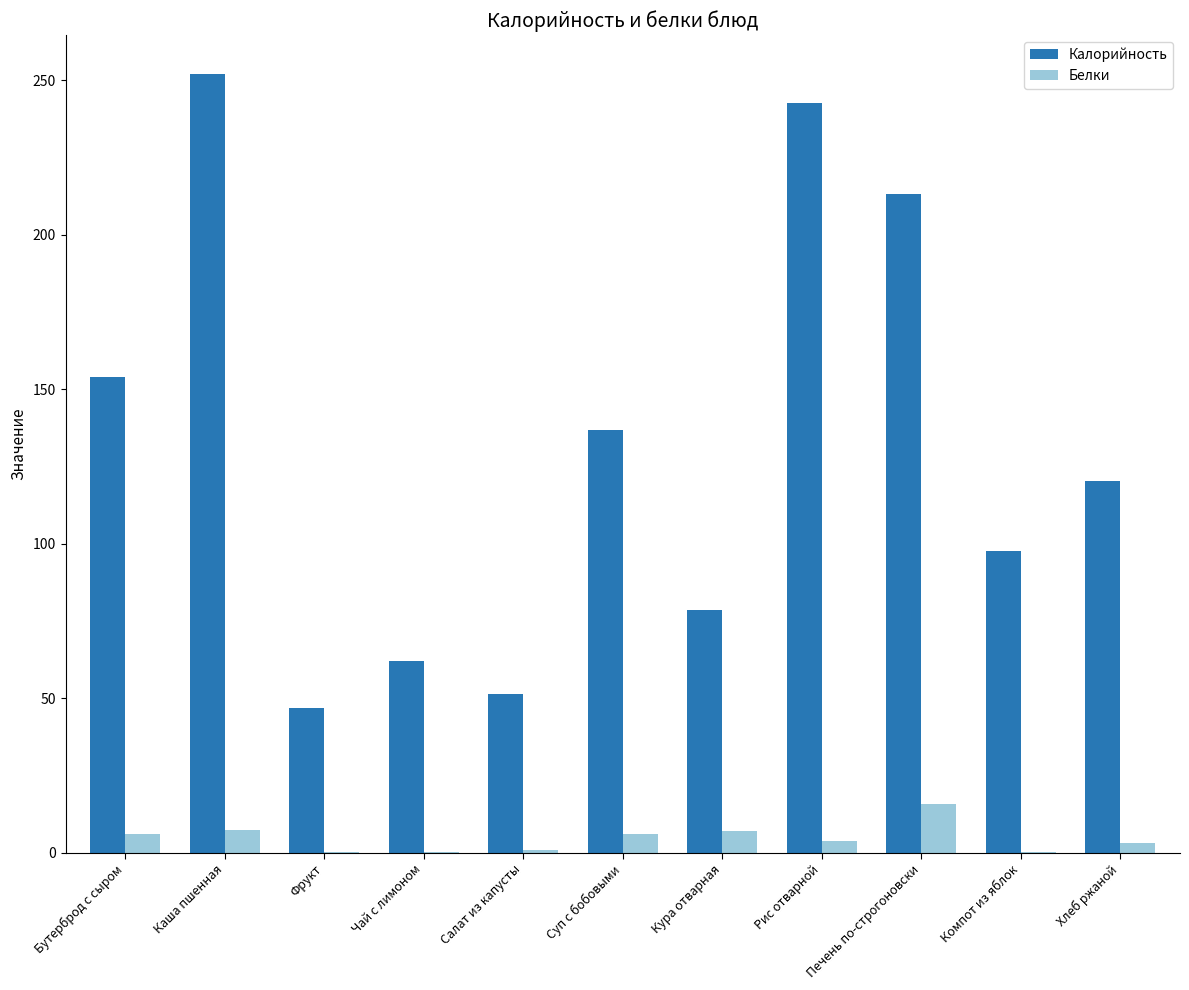

The value of Калорийность at Бутерброд с сыром is 71.1. True or false?

False